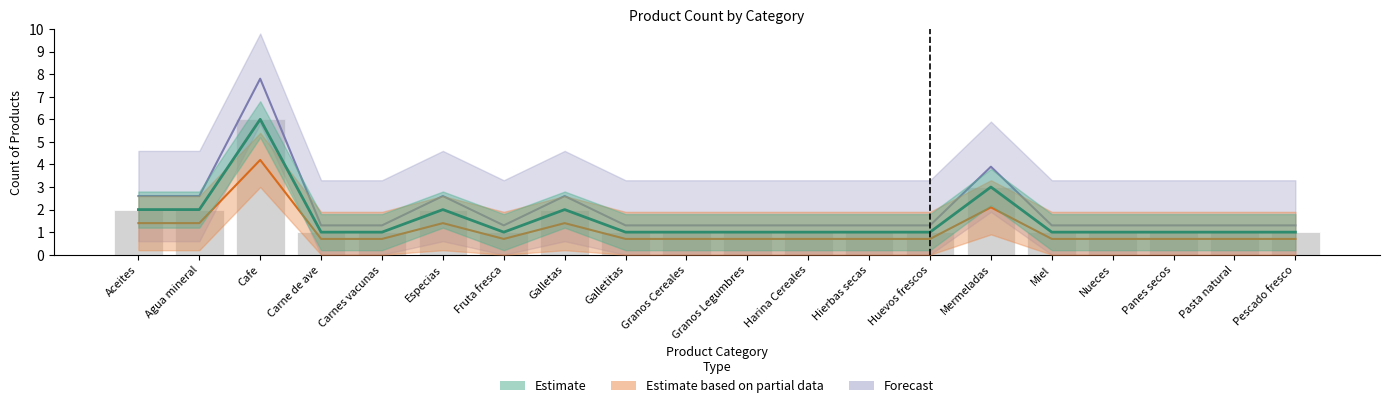

What position from the right is Hierbas secas?

8